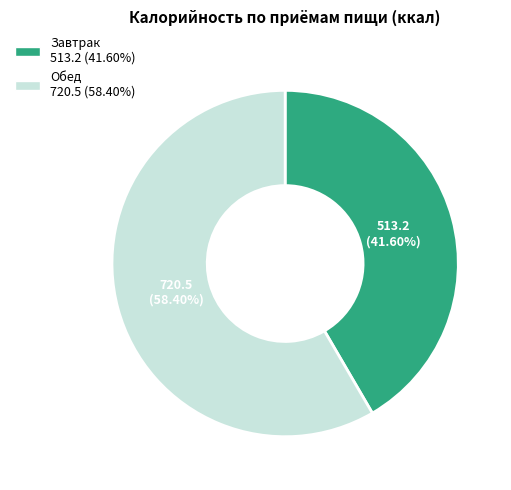

What is the smallest slice in the pie chart?

Завтрак